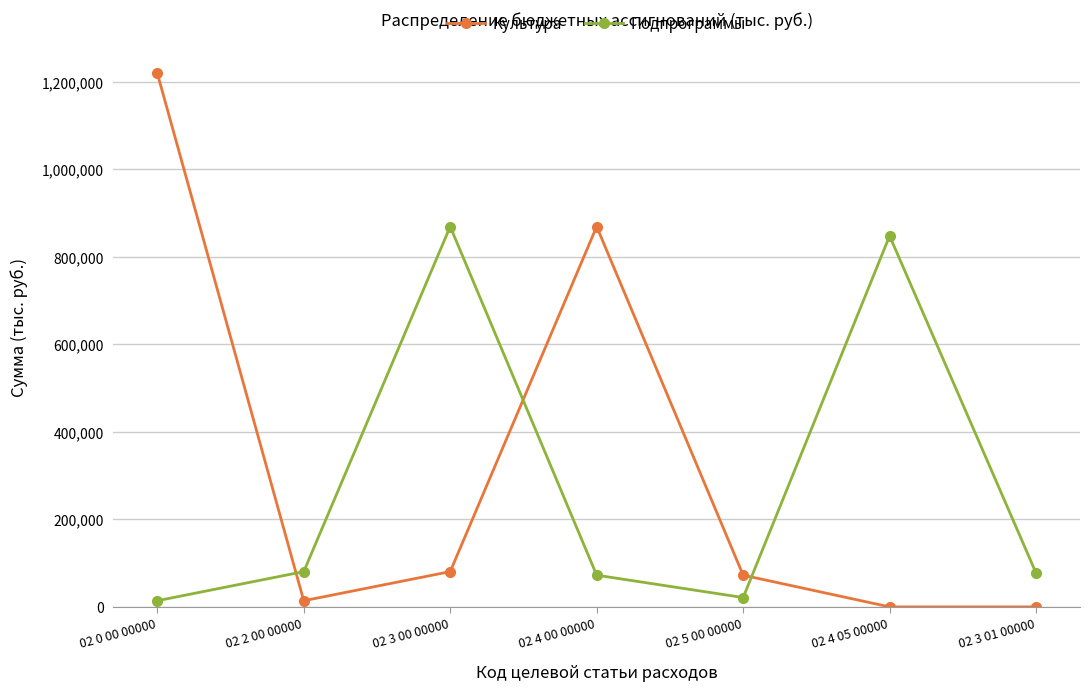

At which label is Культура closest to 610065?

02 4 00 00000